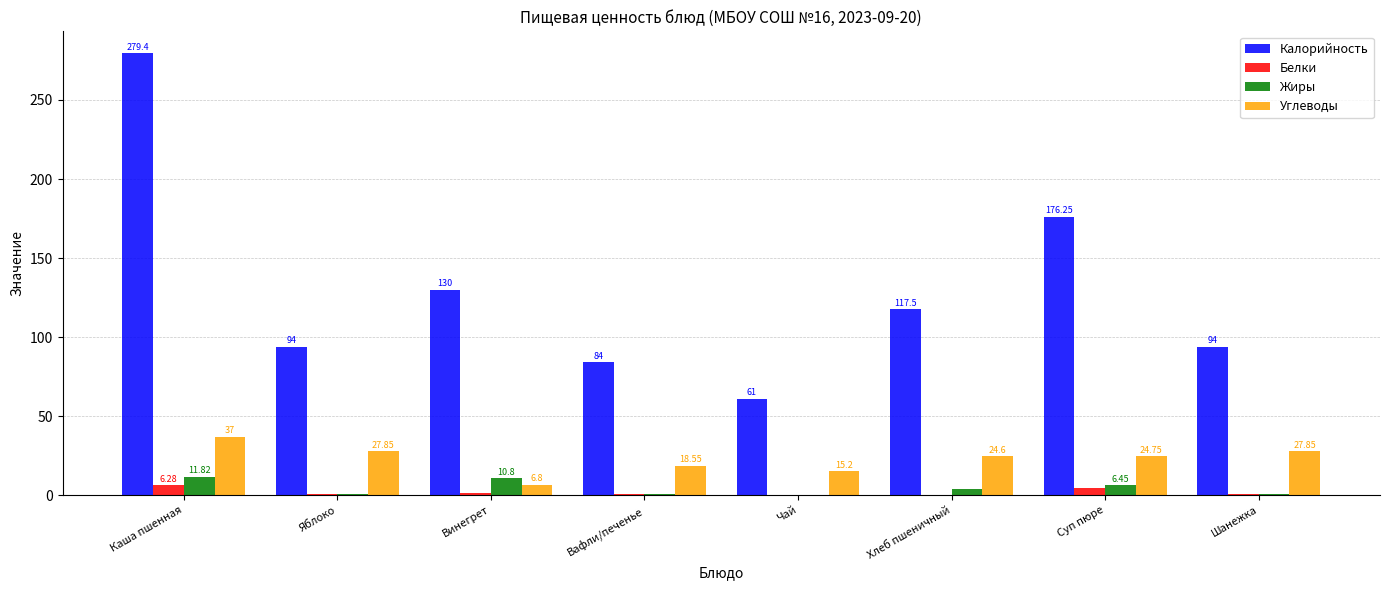

What is the sum of all Жиры values?

35.3